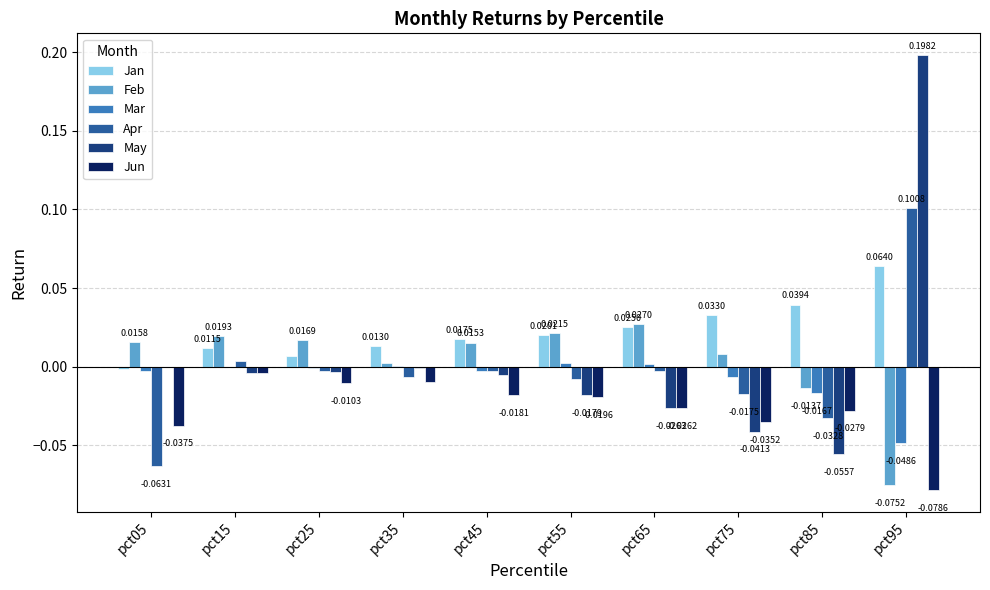

Which series has the largest range (max minus min)?

May